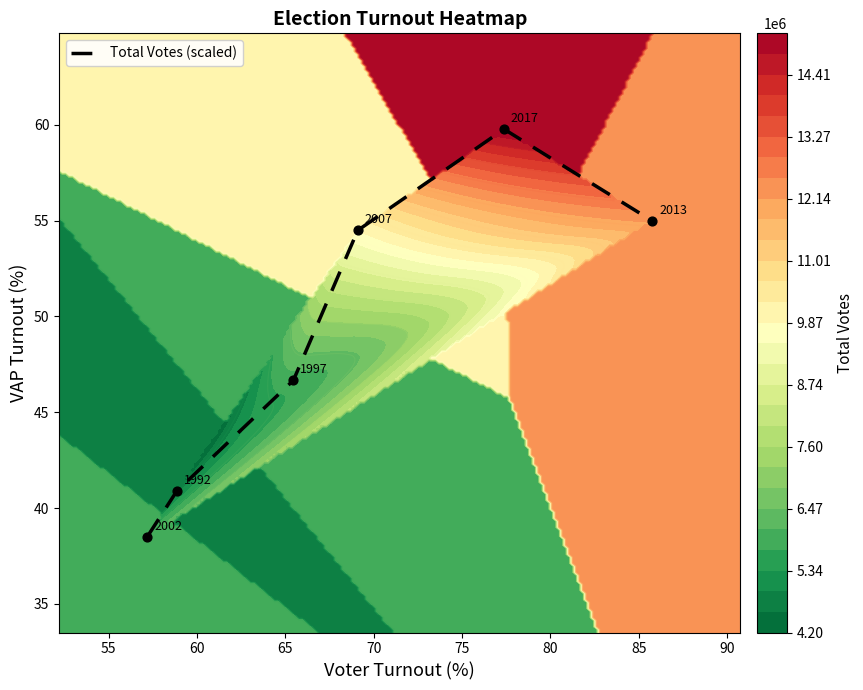

What is the minimum value for Total Votes (scaled)?

38.5